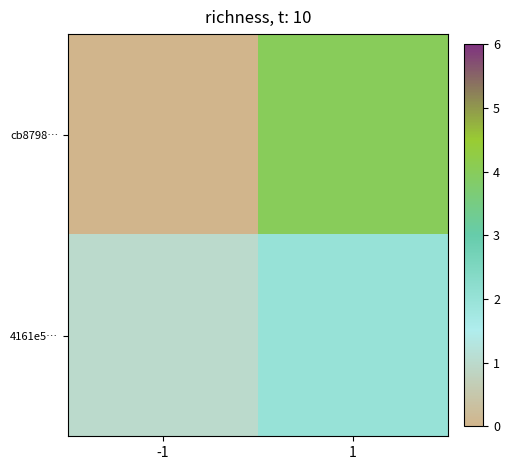

What is the minimum value shown in the chart?

-1